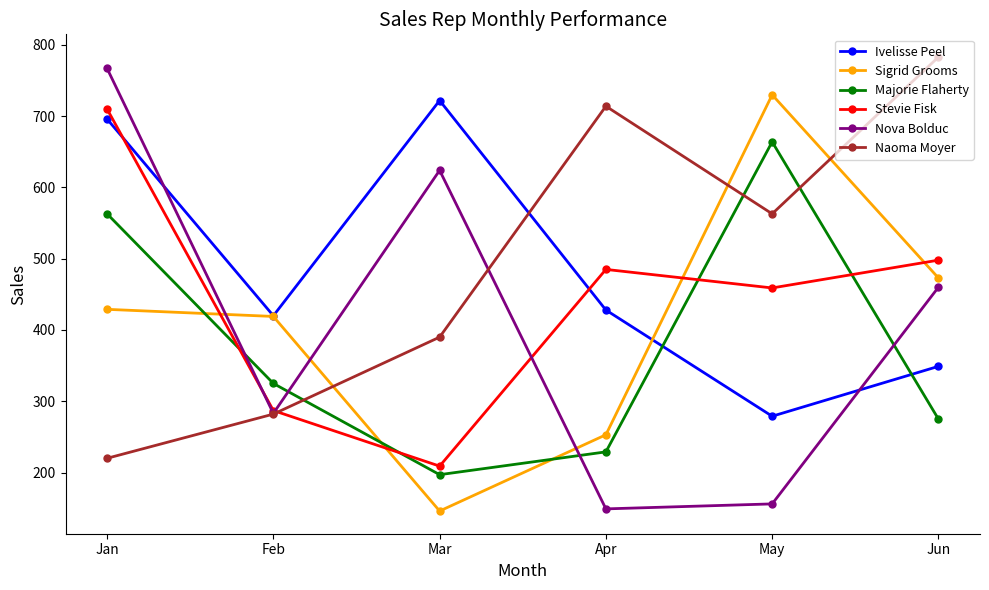

What is the difference between the maximum and minimum values in the Stevie Fisk series?

501